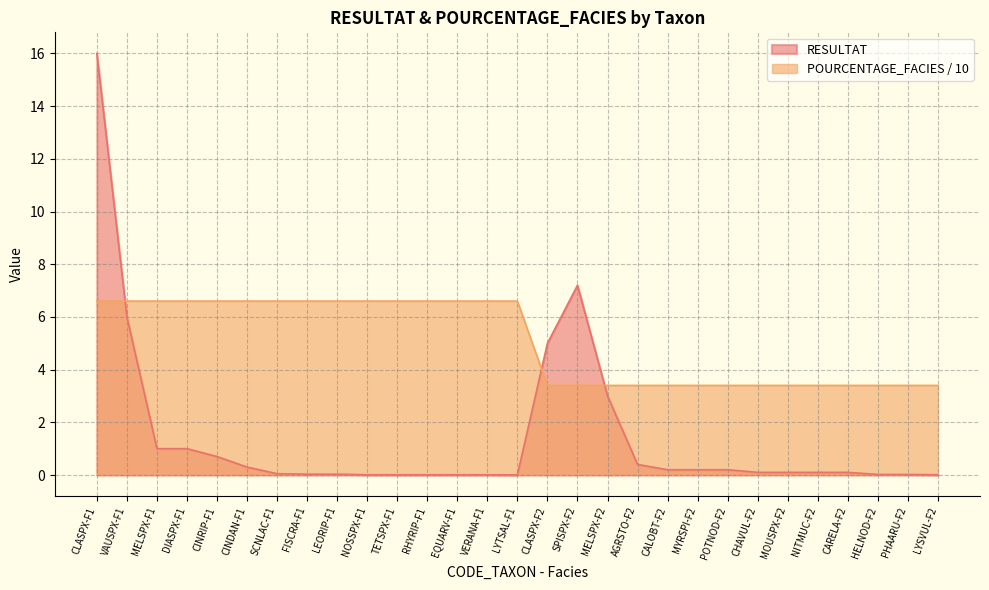

Between SPISPX-F2 and PHAARU-F2, which is larger?

SPISPX-F2